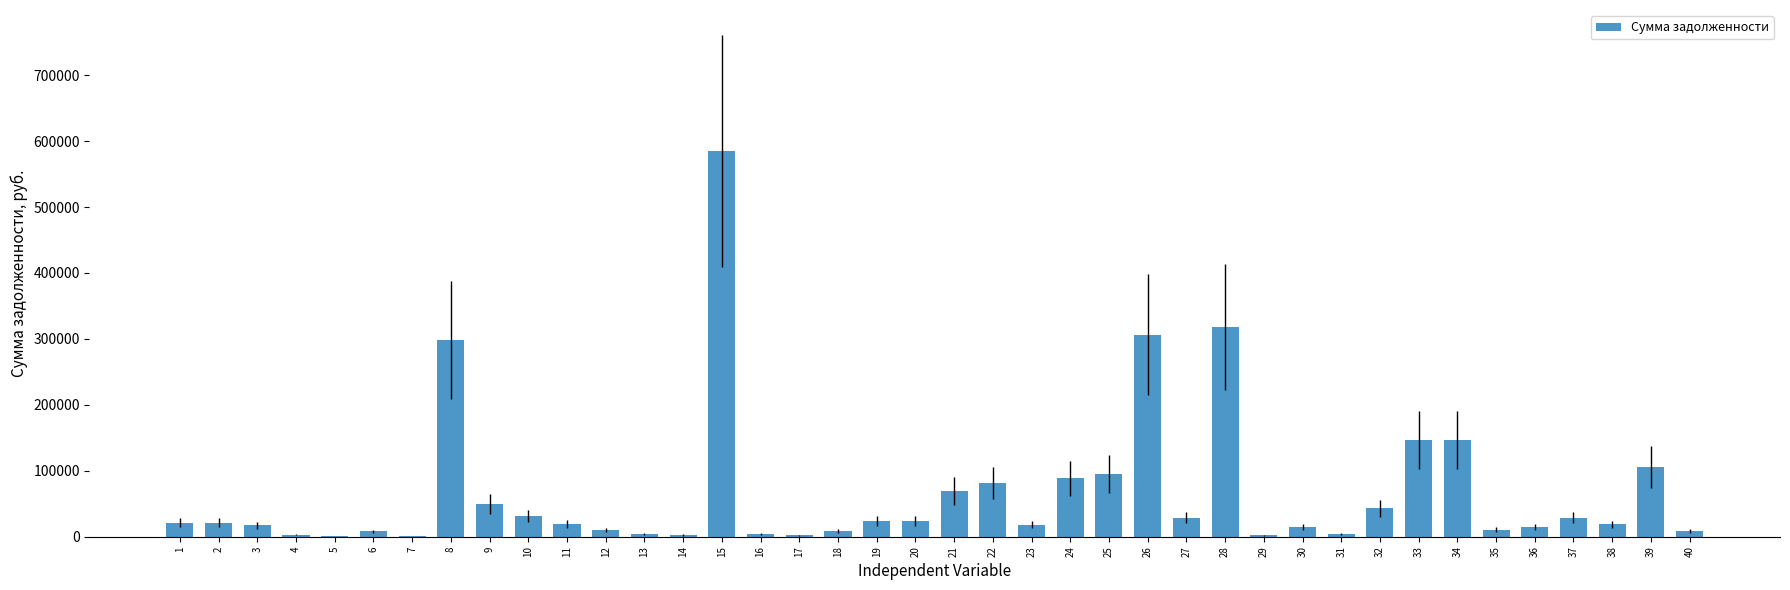

The chart shows a value of 147000.0 at 34. True or false?

True